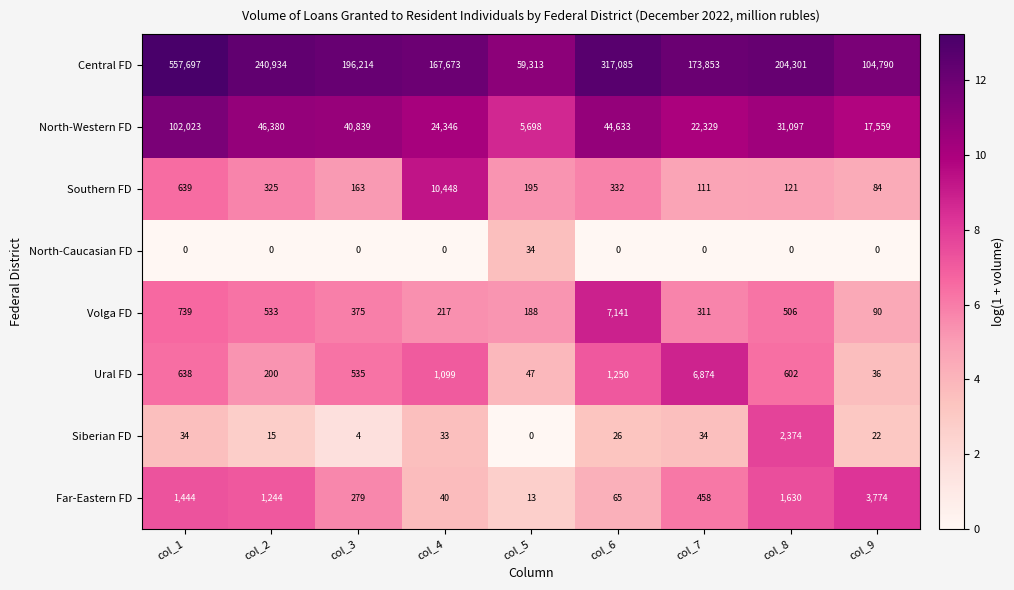

What is the highest value of the North-Caucasian FD series?

34